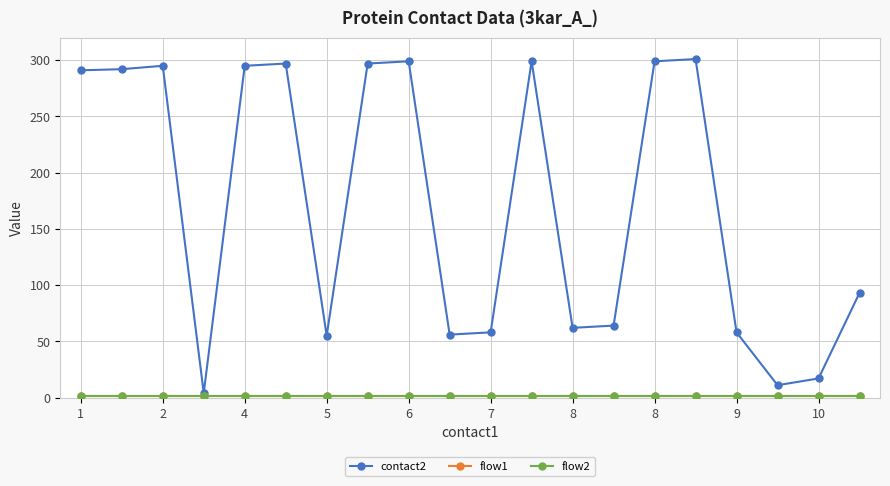

What is the average value of the flow1 series?

1